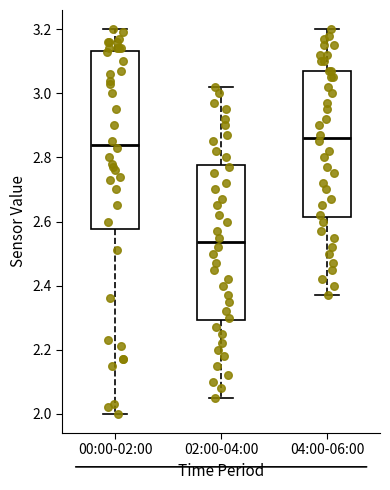

Which box's median line is the highest?

04:00-06:00